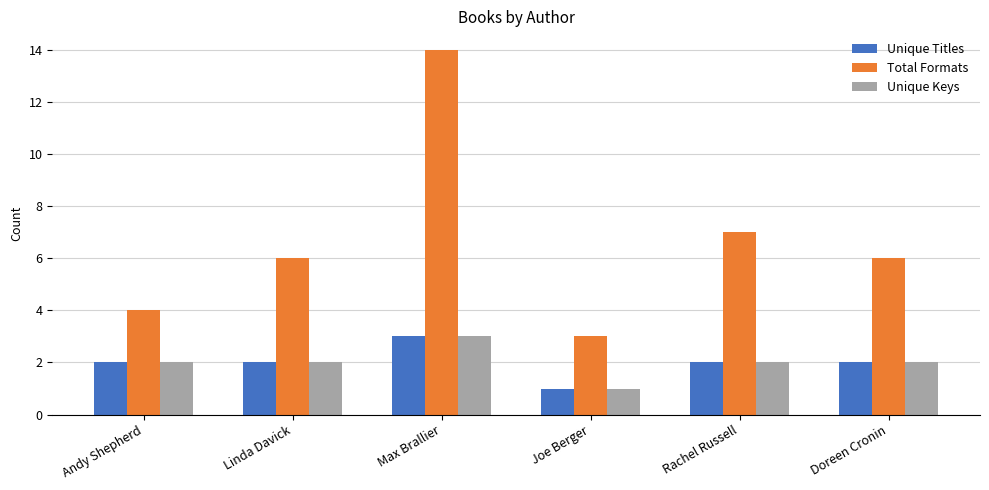

What is the average value of the Unique Titles series?

2